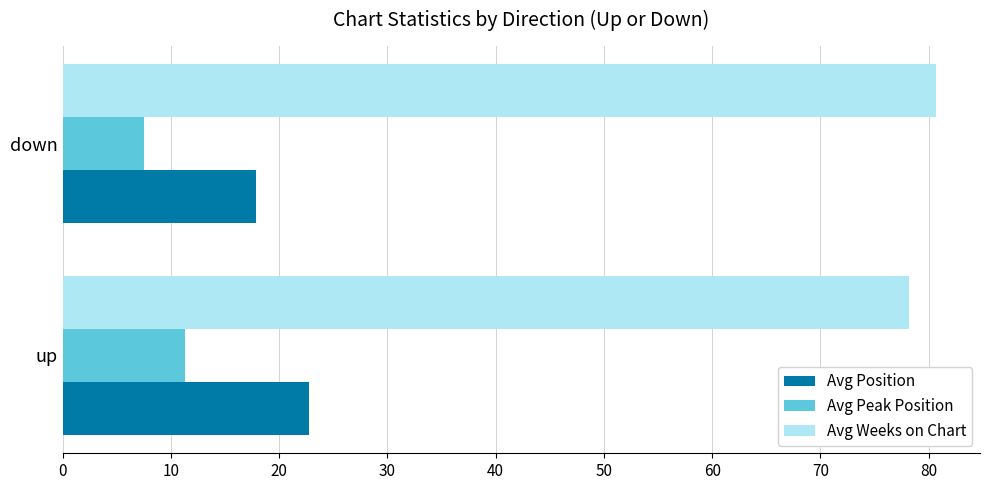

Is the value of Avg Position at up greater than the value of Avg Peak Position at up?

Yes